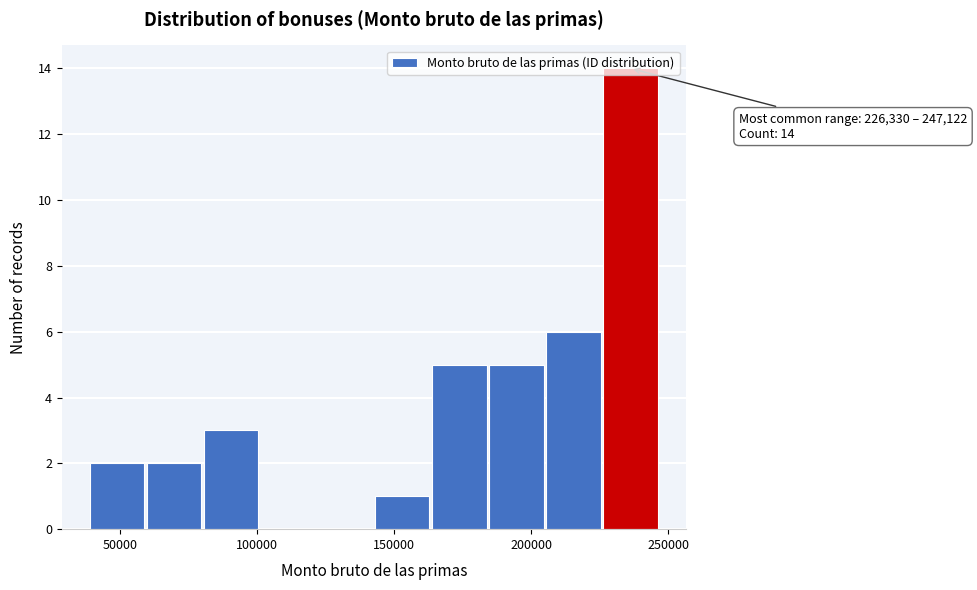

Over which range of the x-axis is the bar tallest?

225000 to 245000